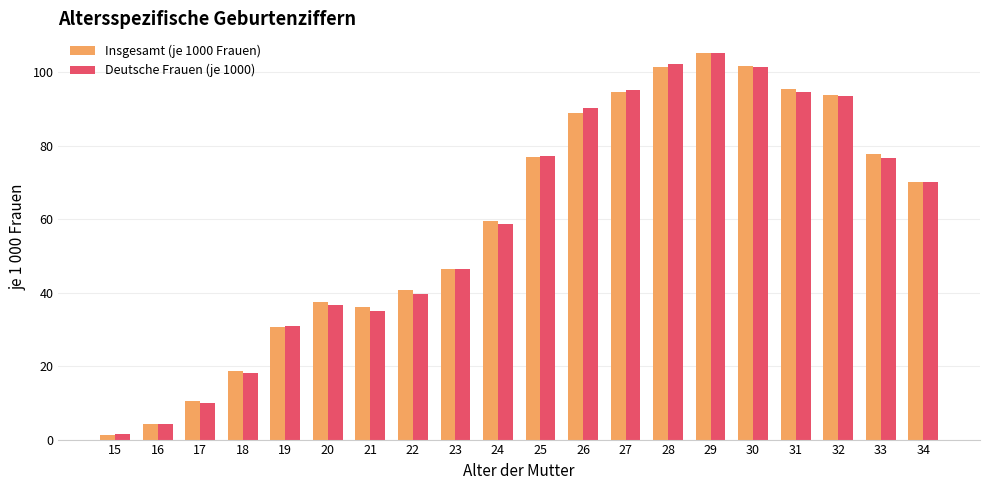

What is the sum of all Insgesamt (je 1000 Frauen) values?

1191.8